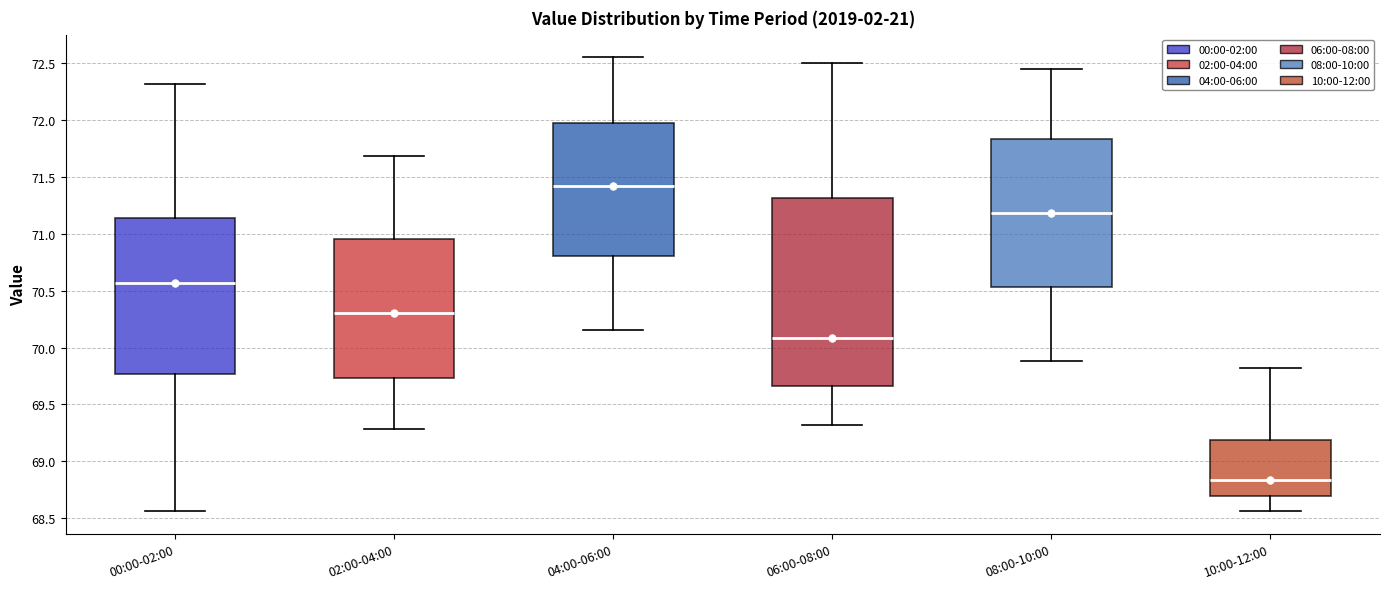

Reading left to right, transcribe this box plot: for each box, give where its median line is, the range the box spans, and where its two whiskers end, as read against the y-axis. The values are not printed on the chart, so give them approximately, as read against the axis.

00:00-02:00: median 70.55, box 69.75 to 71.15, whiskers 68.55 to 72.30
02:00-04:00: median 70.30, box 69.75 to 70.95, whiskers 69.30 to 71.70
04:00-06:00: median 71.40, box 70.80 to 72.00, whiskers 70.15 to 72.55
06:00-08:00: median 70.10, box 69.65 to 71.30, whiskers 69.30 to 72.50
08:00-10:00: median 71.20, box 70.55 to 71.85, whiskers 69.90 to 72.45
10:00-12:00: median 68.85, box 68.70 to 69.20, whiskers 68.55 to 69.80